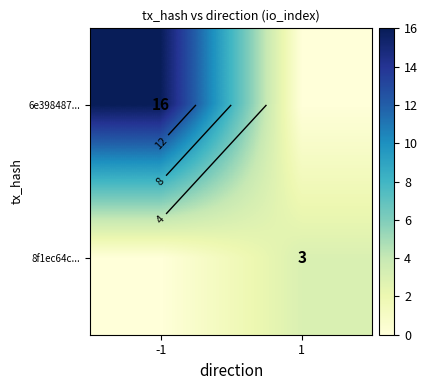

Rank the series by their maximum value, from lowest to highest.

8f1ec64c..., 6e398487...